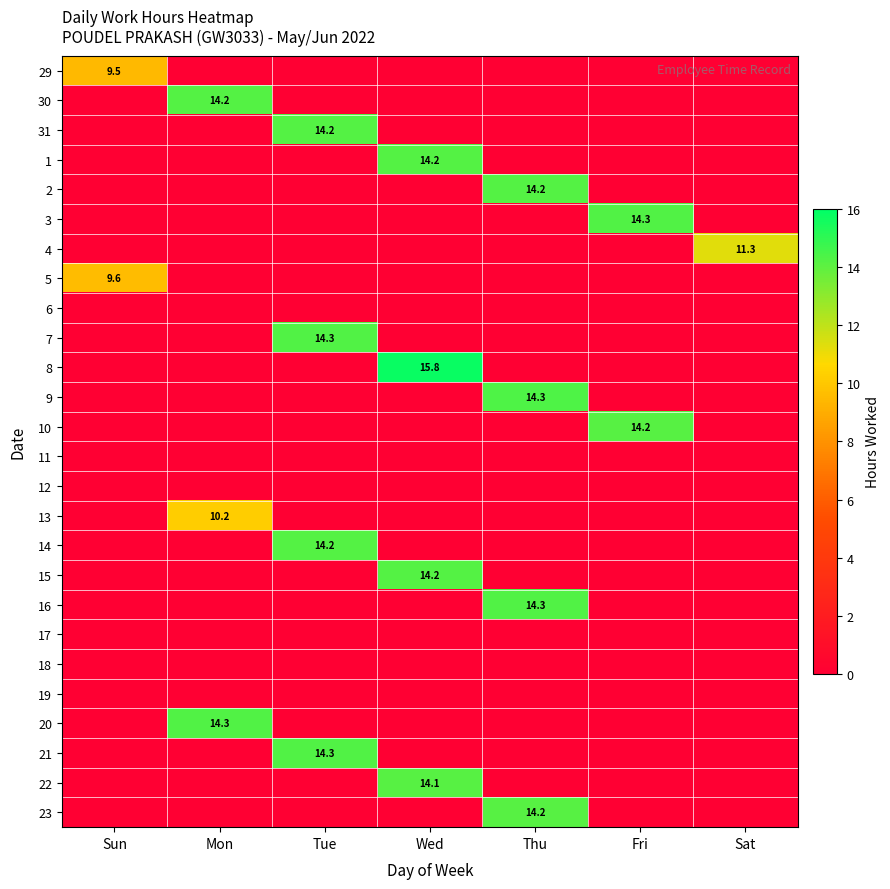

At which category is the sum across all series the highest?

Wed